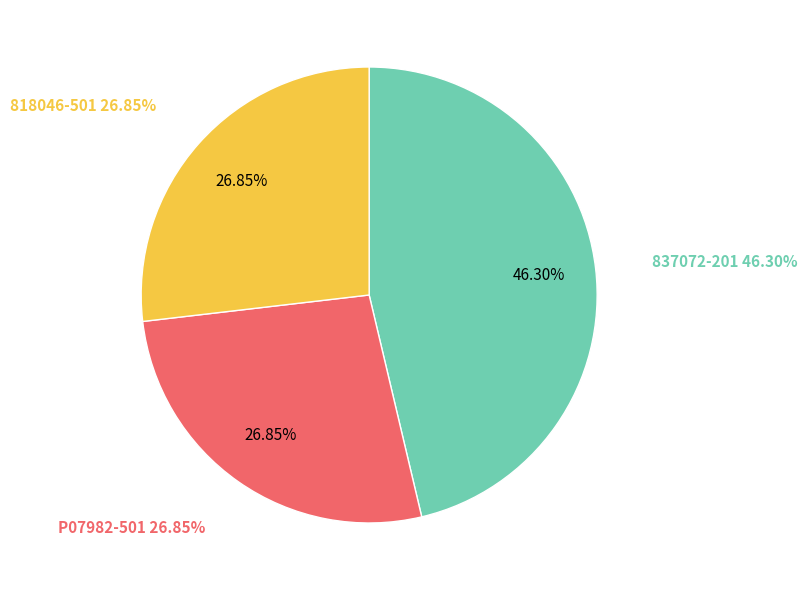

Is there a majority slice in this chart?

No